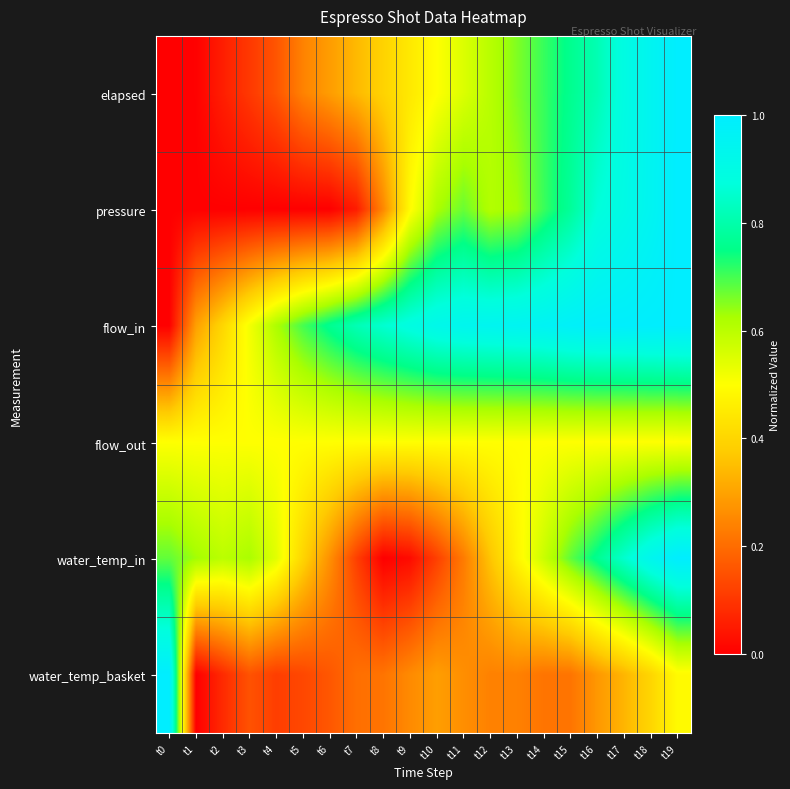

What is the total value across all series at t0?

2.2